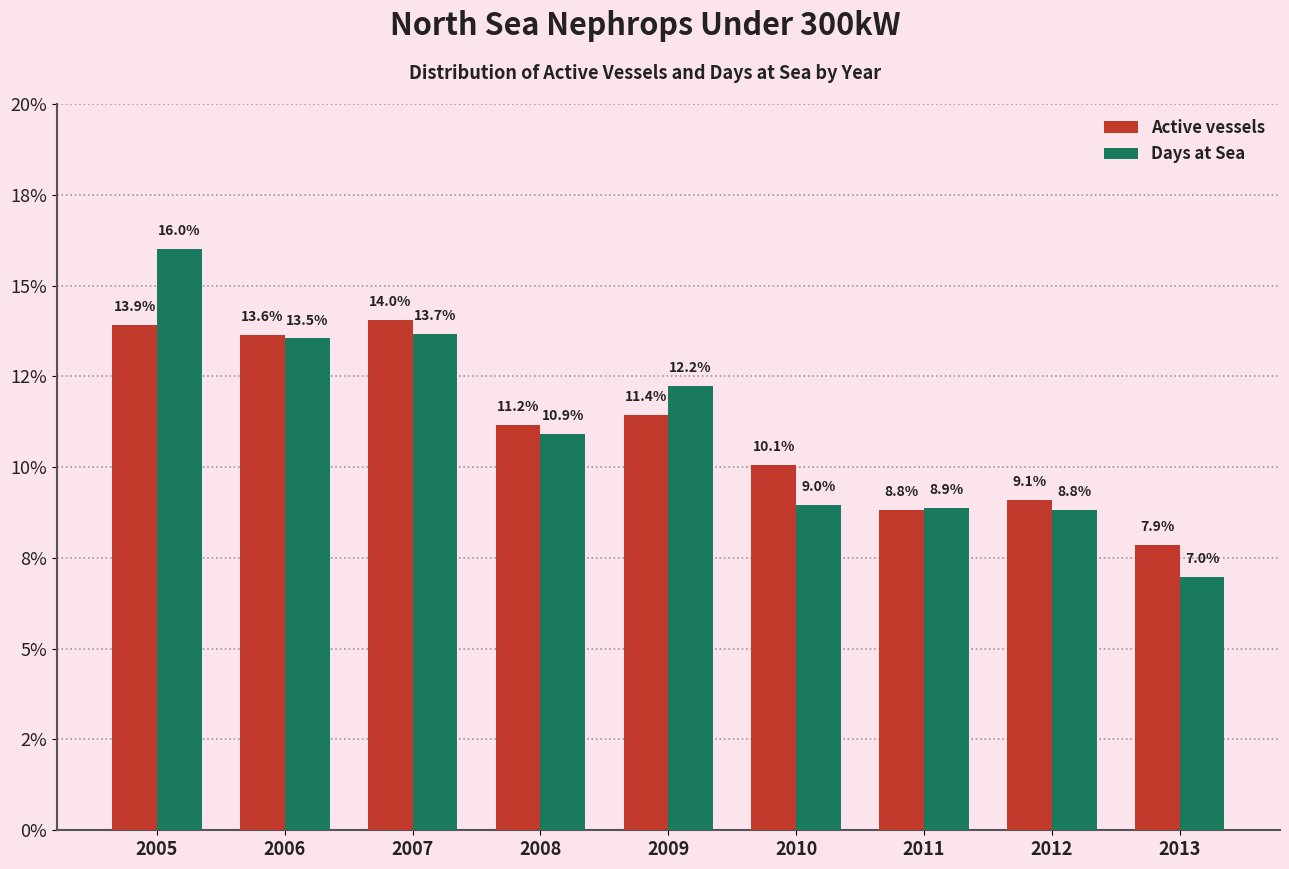

The Active vessels series shows 7.9 at 2013. True or false?

True